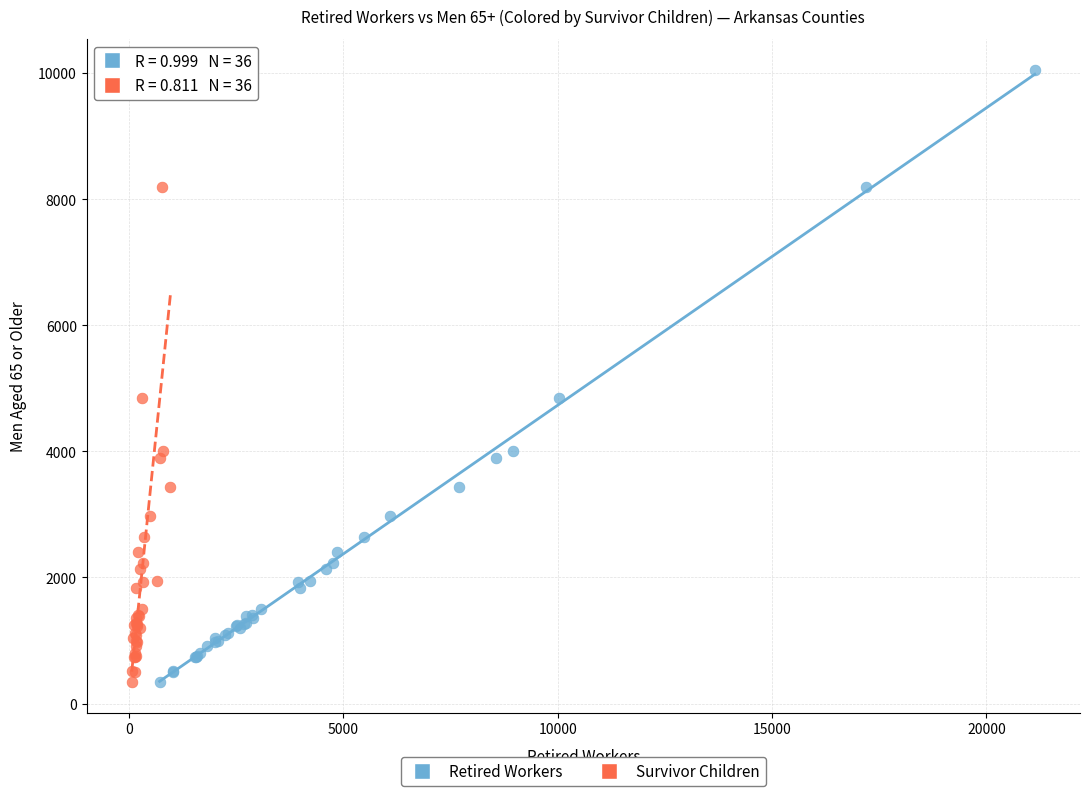

What are all the series names shown in the legend?

Retired Workers, Survivor Children